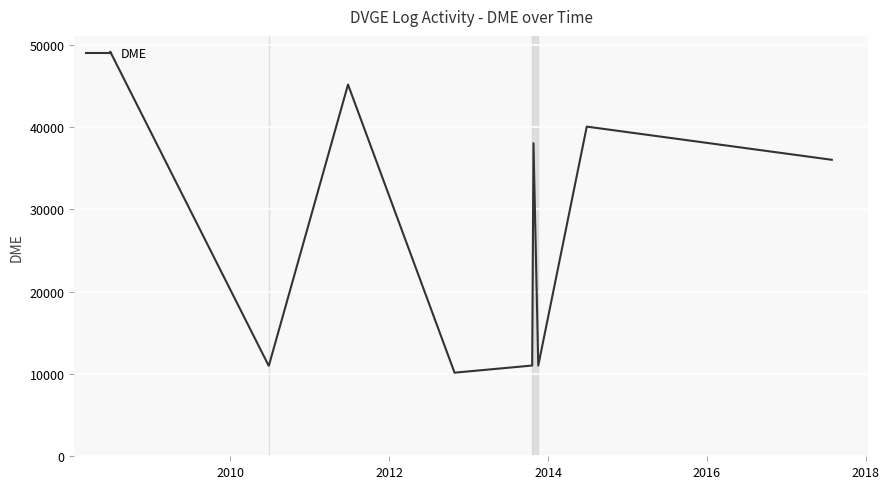

What is the difference between the maximum and minimum values?

38950